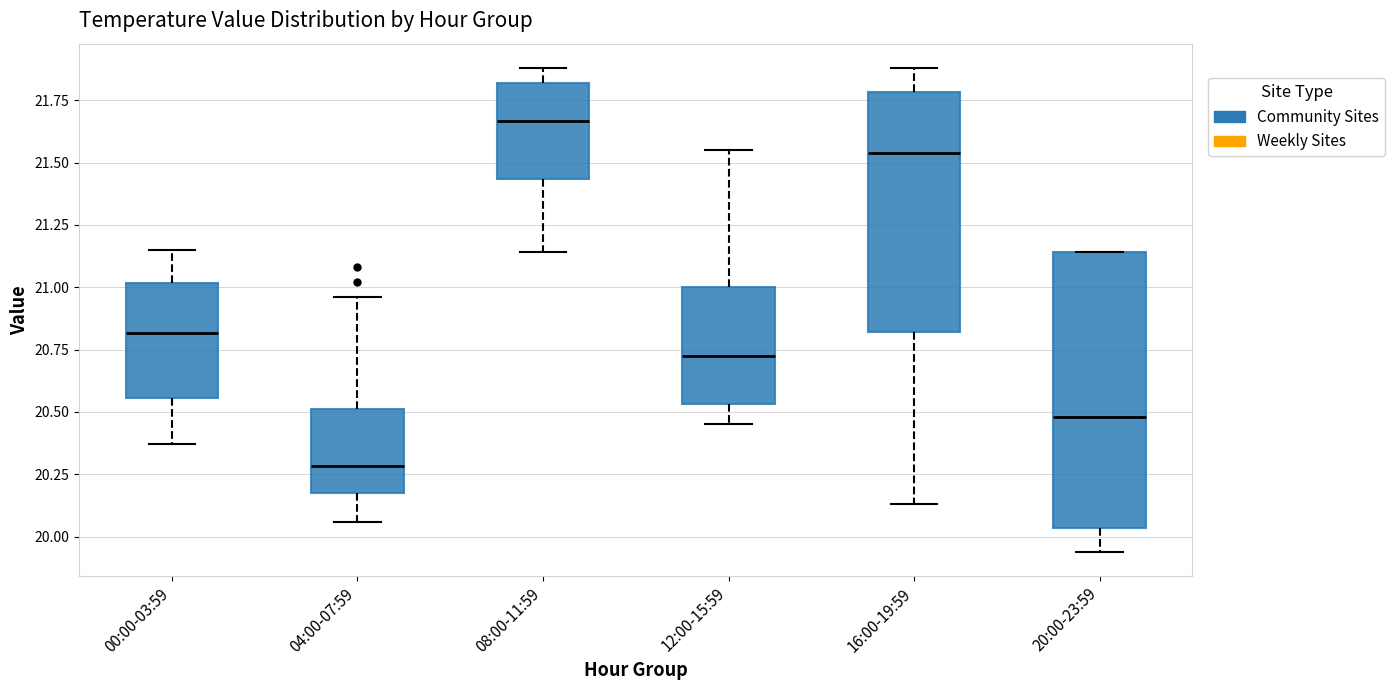

Reading left to right, read every box against the y-axis: the position of its median line, the range the box covers, and the ends of its whiskers. The values are not printed on the chart, so give them approximately, as read against the axis.

00:00-03:59: median 20.80, box 20.55 to 21.00, whiskers 20.35 to 21.15
04:00-07:59: median 20.30, box 20.20 to 20.50, whiskers 20.05 to 20.95
08:00-11:59: median 21.65, box 21.45 to 21.80, whiskers 21.15 to 21.90
12:00-15:59: median 20.75, box 20.55 to 21.00, whiskers 20.45 to 21.55
16:00-19:59: median 21.55, box 20.80 to 21.80, whiskers 20.15 to 21.90
20:00-23:59: median 20.50, box 20.05 to 21.15, whiskers 19.95 to 21.15